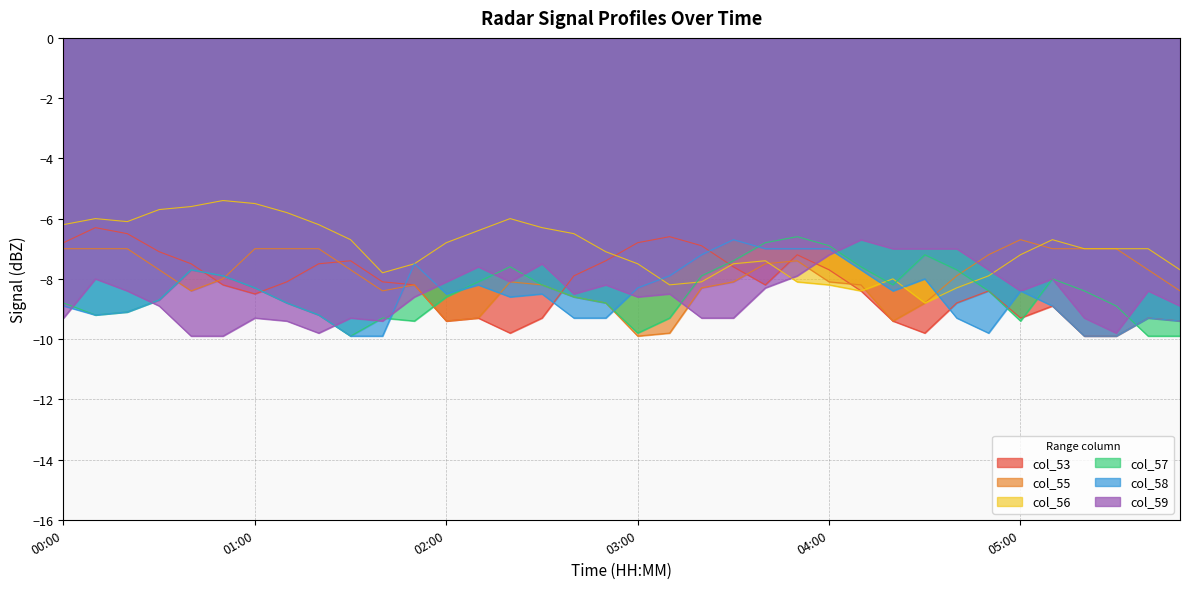

Between 02:50 and 05:00, which is larger?

02:50